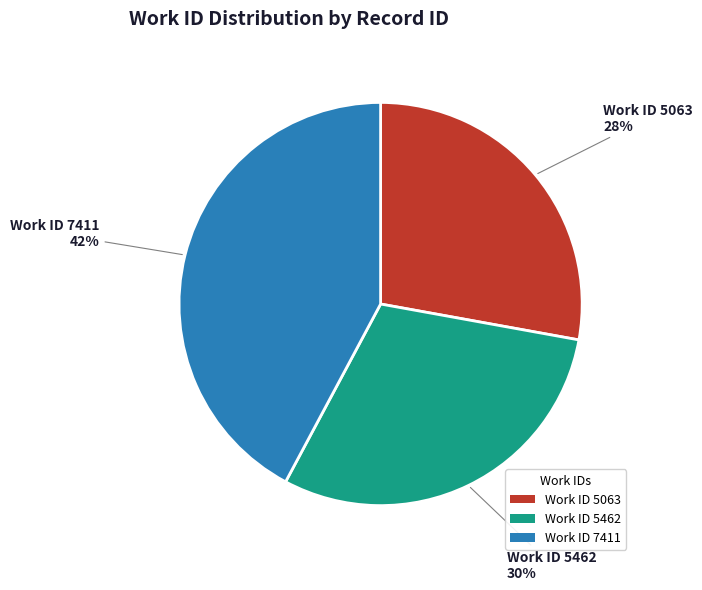

The Work ID 5462 slice represents 39% of the pie. True or false?

False